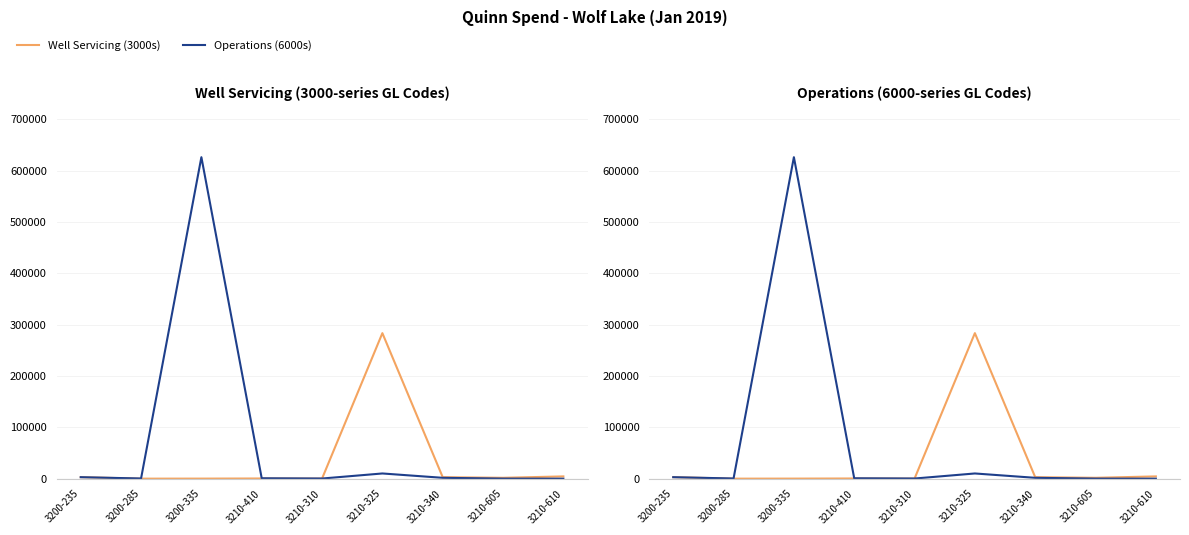

Reading right to left, extract all data points from this chart.

Well Servicing (3000s): 4437.2	1719.2	2944.2	283368.6	183.2	367.4	137.0	53.9	2962.0
Operations (6000s): 0.0	123.6	1691.2	10158.5	298.6	777.9	625931.8	361.5	2913.8